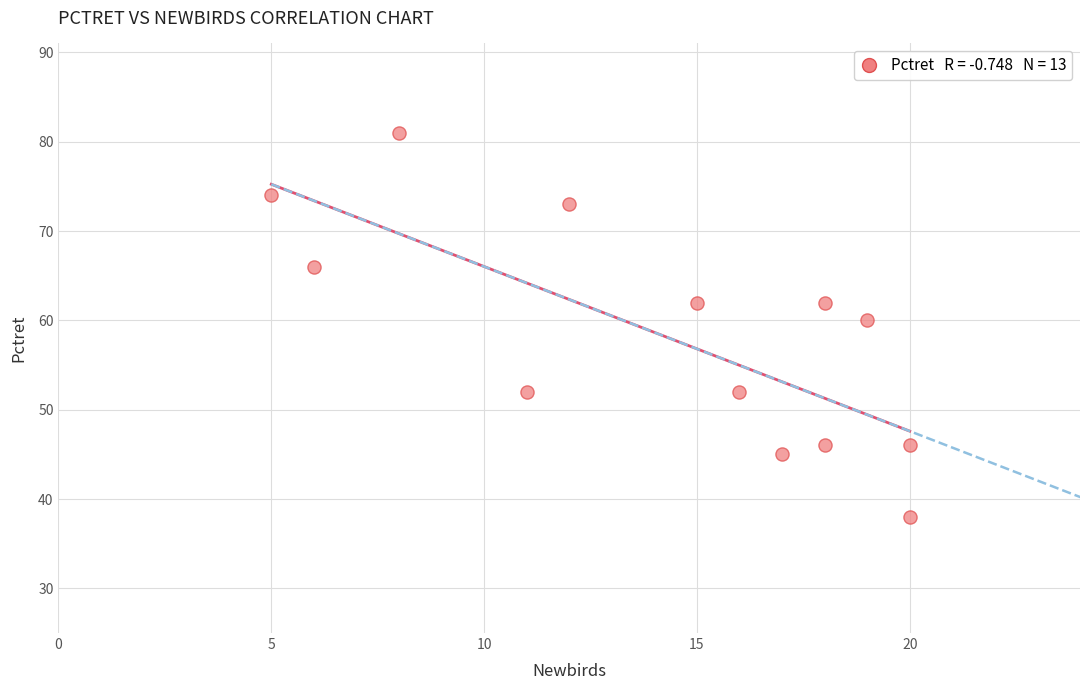

What Y value in the scatter plot is closest to 59?

60